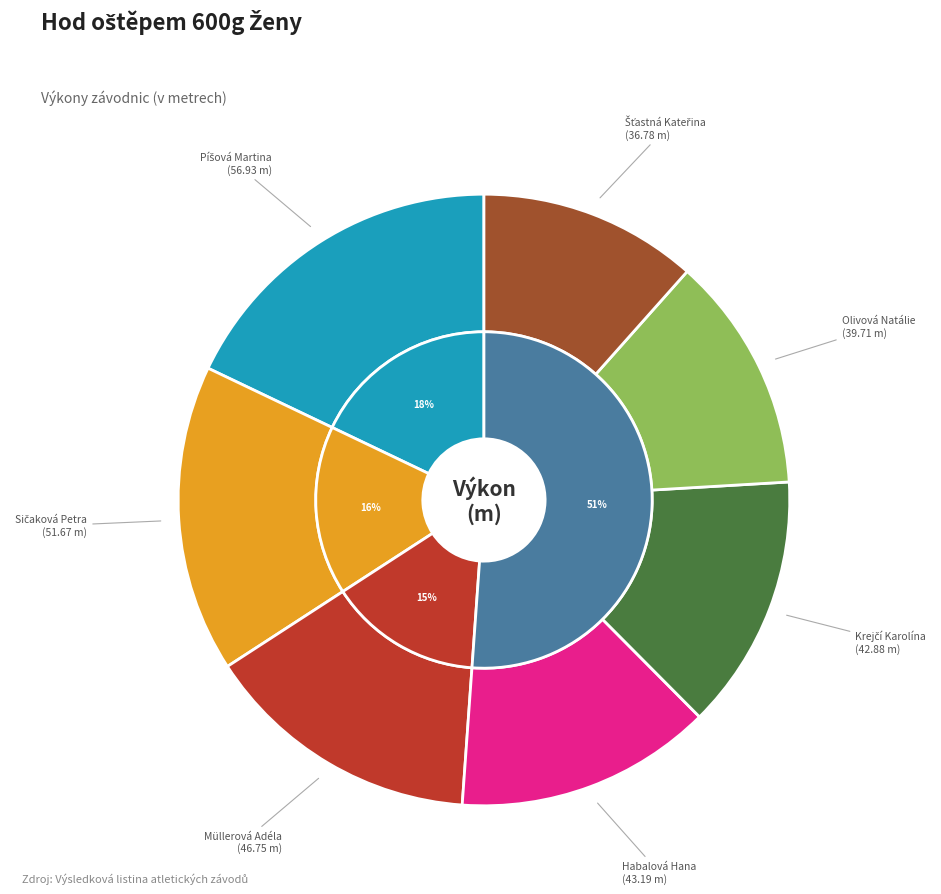

What percentage is the Müllerová Adéla slice, to the nearest percent?

15%